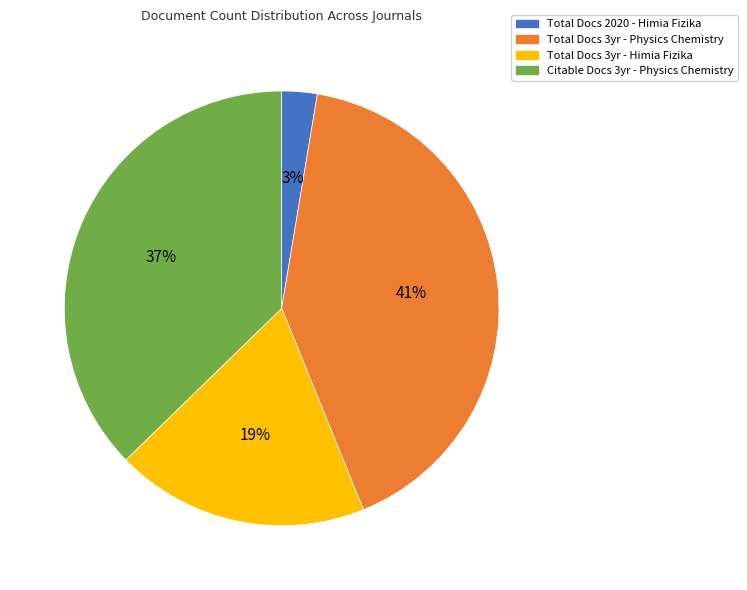

What percentage is the Total Docs 3yr - Physics Chemistry slice, to the nearest percent?

41%